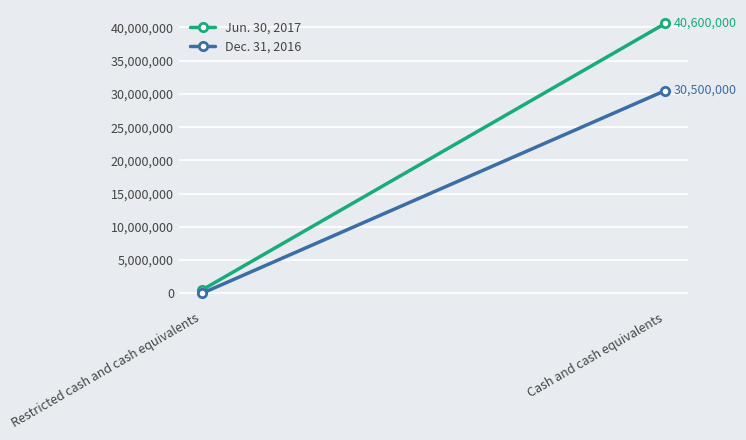

What are all the series names shown in the legend?

Jun. 30, 2017, Dec. 31, 2016